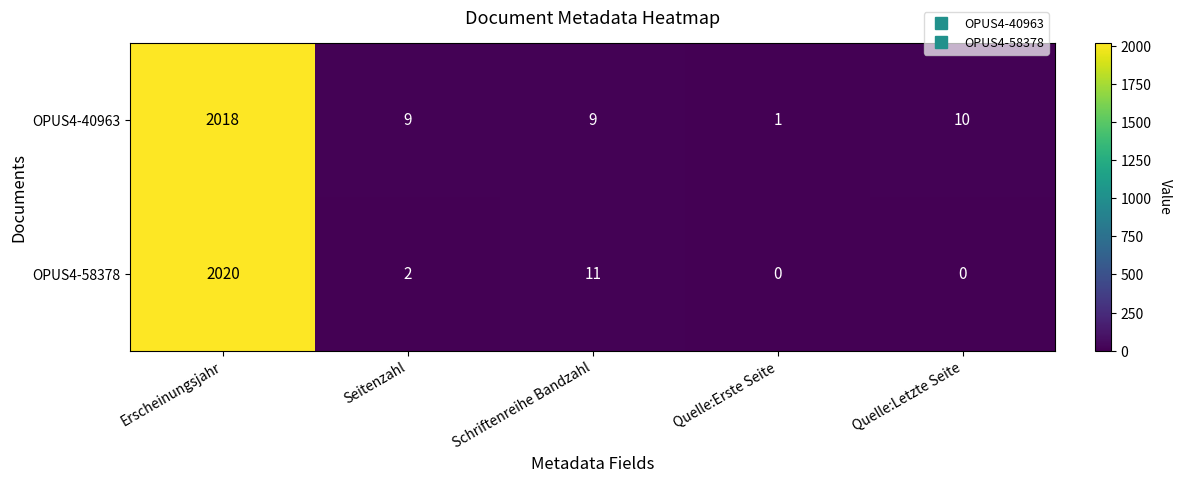

What is the difference between the maximum and minimum values in the OPUS4-58378 series?

2020